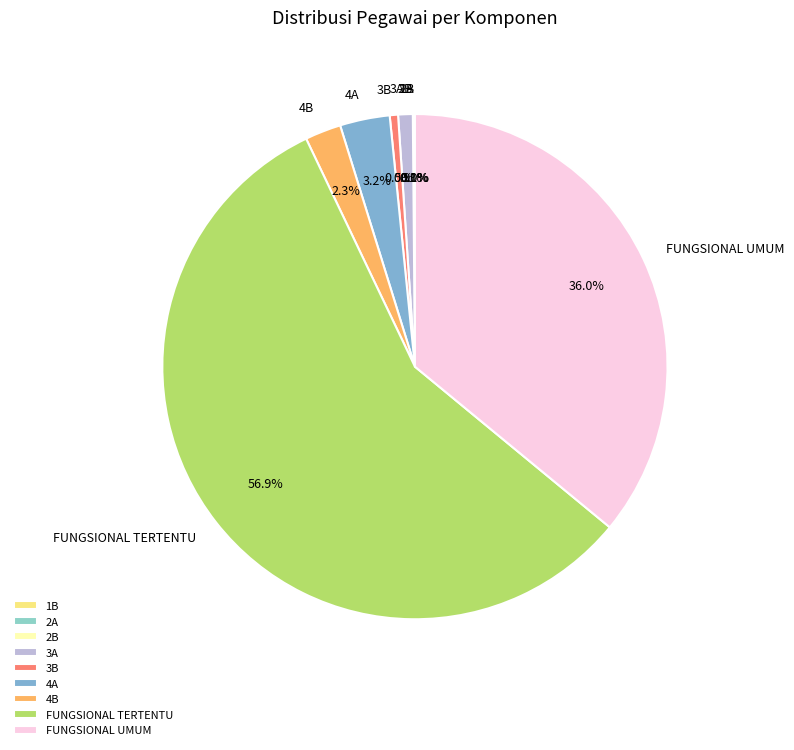

Is the sum of 3A and 3B greater than half?

No